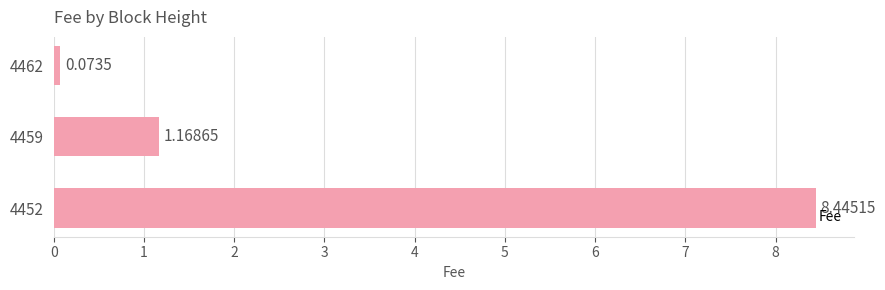

List the labels in order of value, smallest first.

4462, 4459, 4452